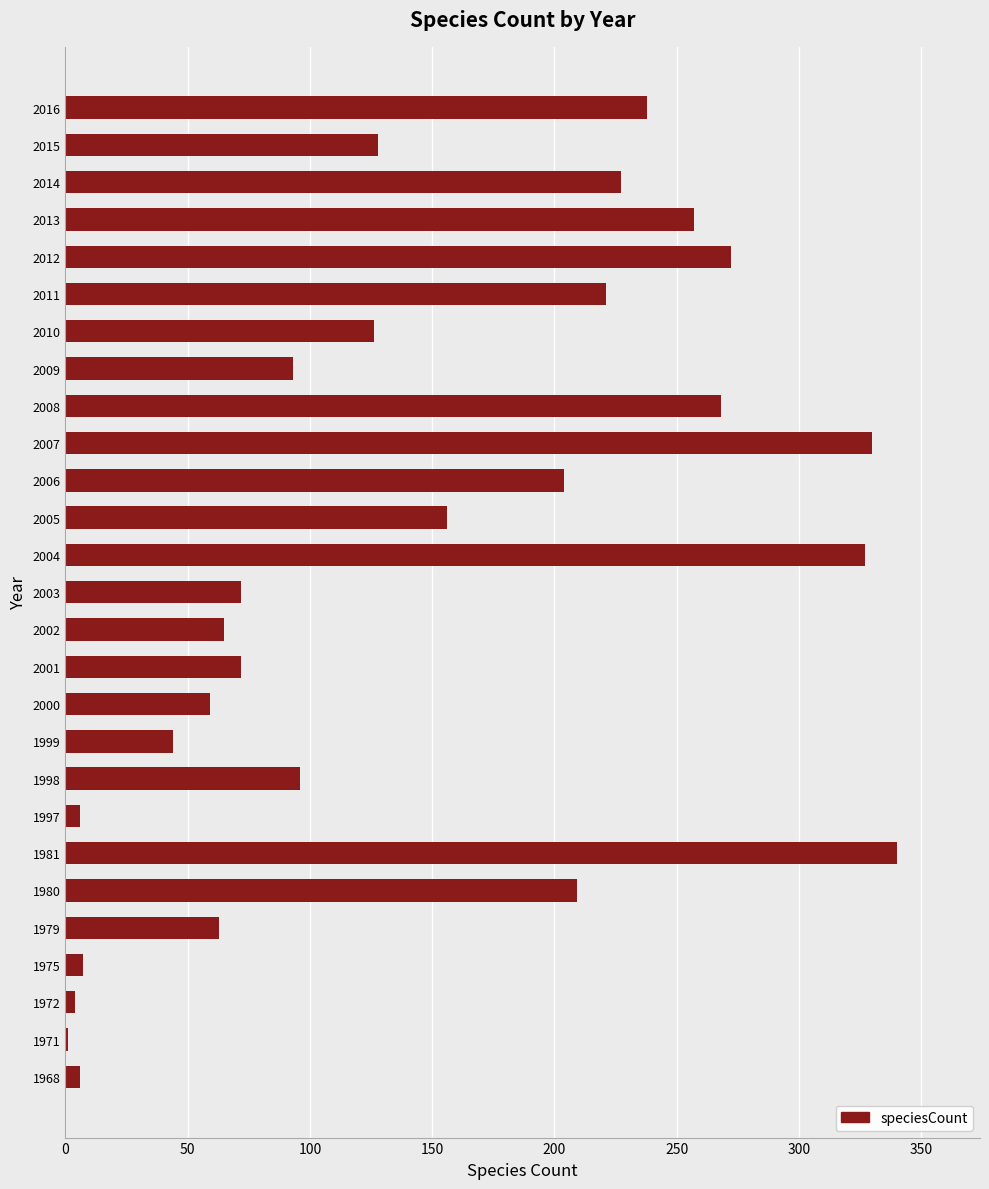

What is the sum of all values?

3891